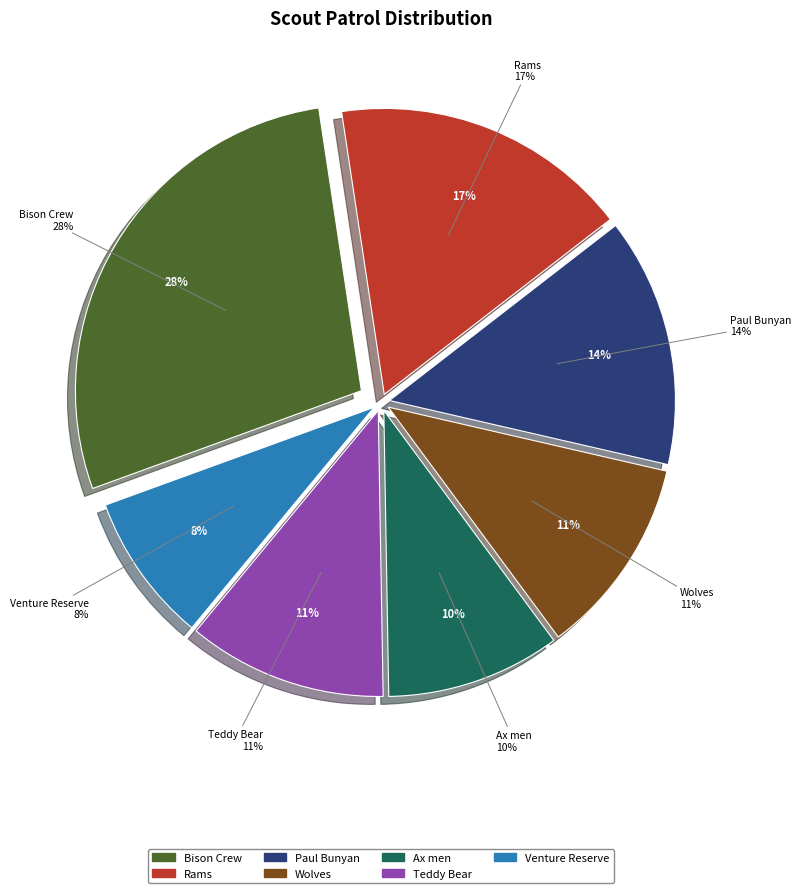

How many segments does this pie chart have?

7